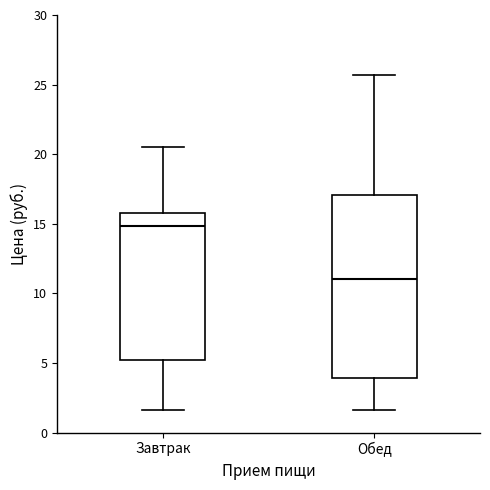

Reading left to right, transcribe this box plot: for each box, give where its median line is, the range the box spans, and where its two whiskers end, as read against the y-axis. The values are not printed on the chart, so give them approximately, as read against the axis.

Завтрак: median 15.0, box 5.0 to 16.0, whiskers 1.5 to 20.5
Обед: median 11.0, box 4.0 to 17.0, whiskers 1.5 to 25.5